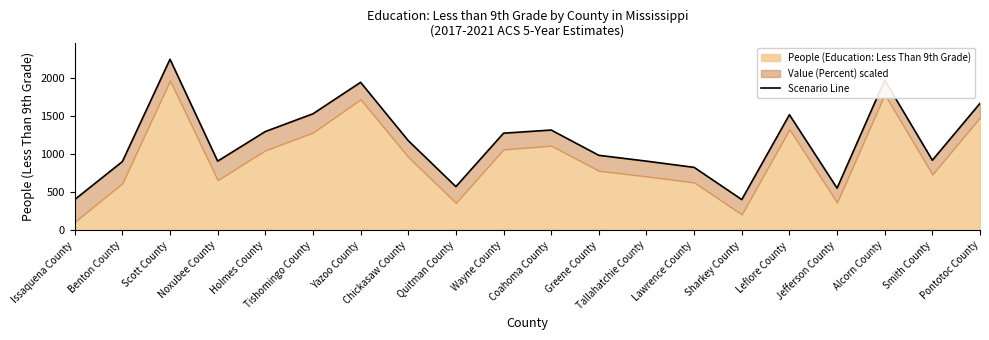

True or false: there are more than 0 points higher than both neighbors.

True